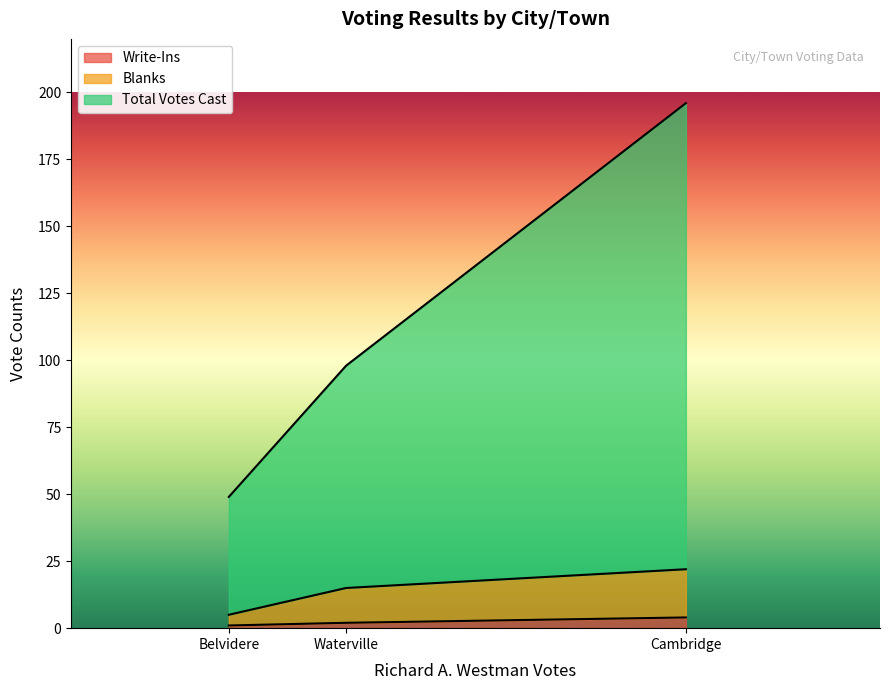

What is the sum of all Write-Ins values?

7